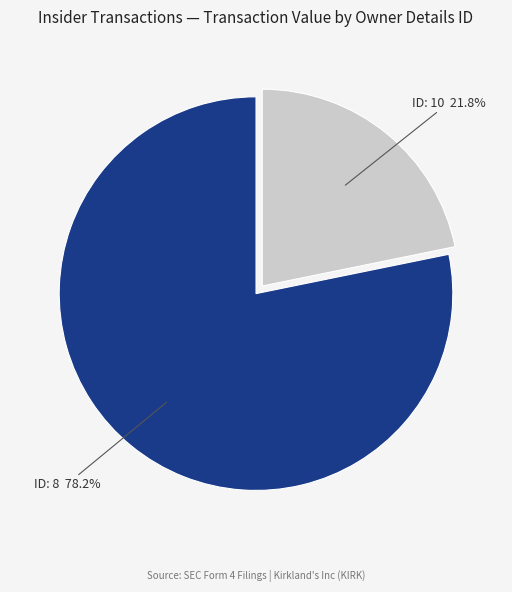

Is there any slice that represents more than half of the pie?

Yes